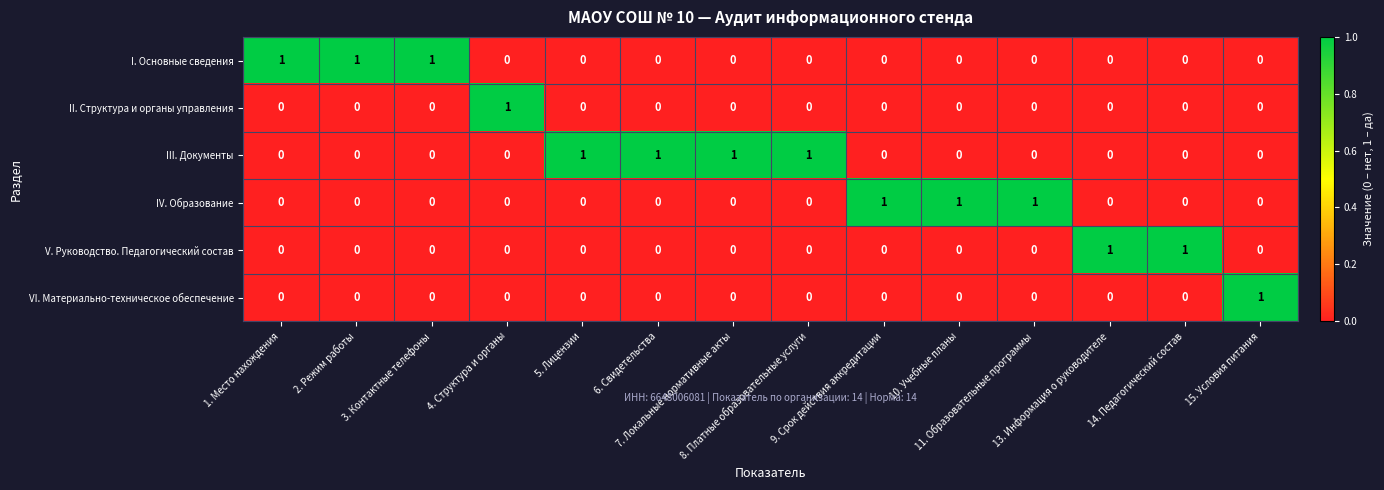

At how many categories does at least one series exceed 0?

14